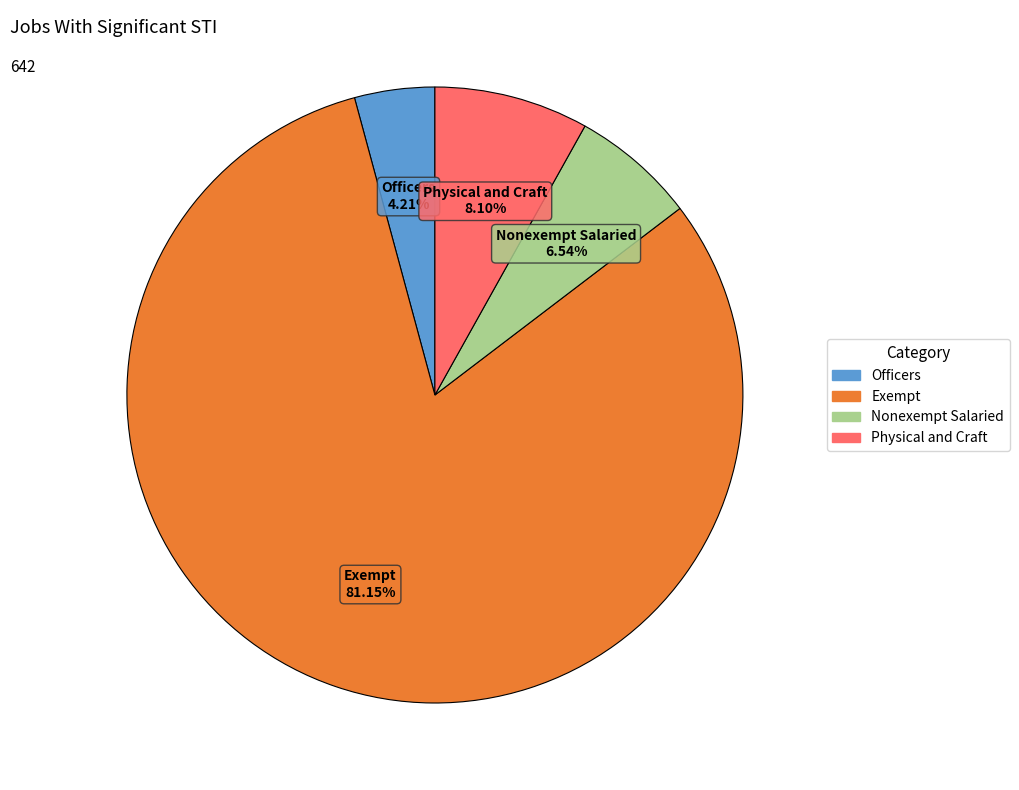

How many segments does this pie chart have?

4